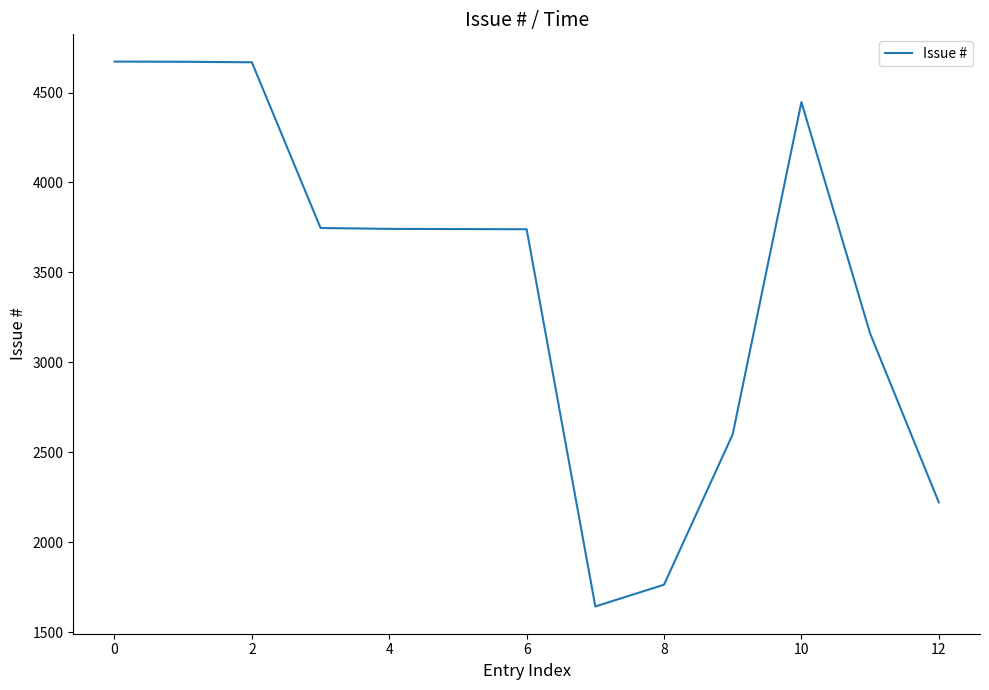

What is the minimum value shown in the chart?

1643